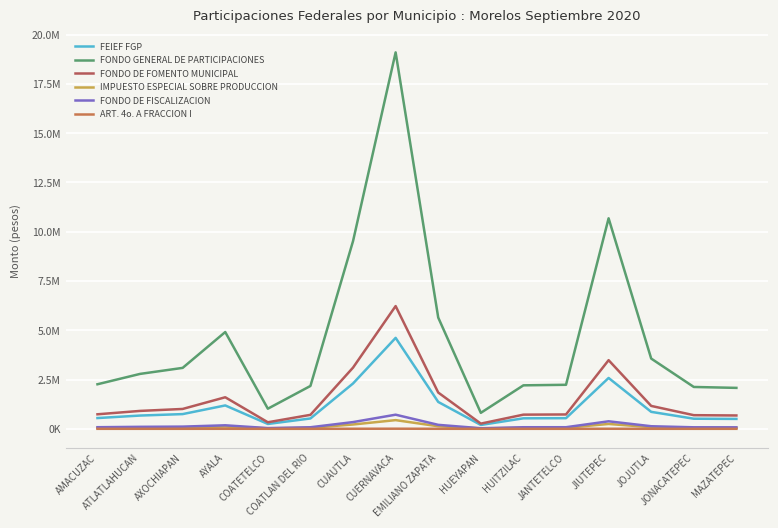

How many values in the FONDO DE FISCALIZACION series are below 101210?

8